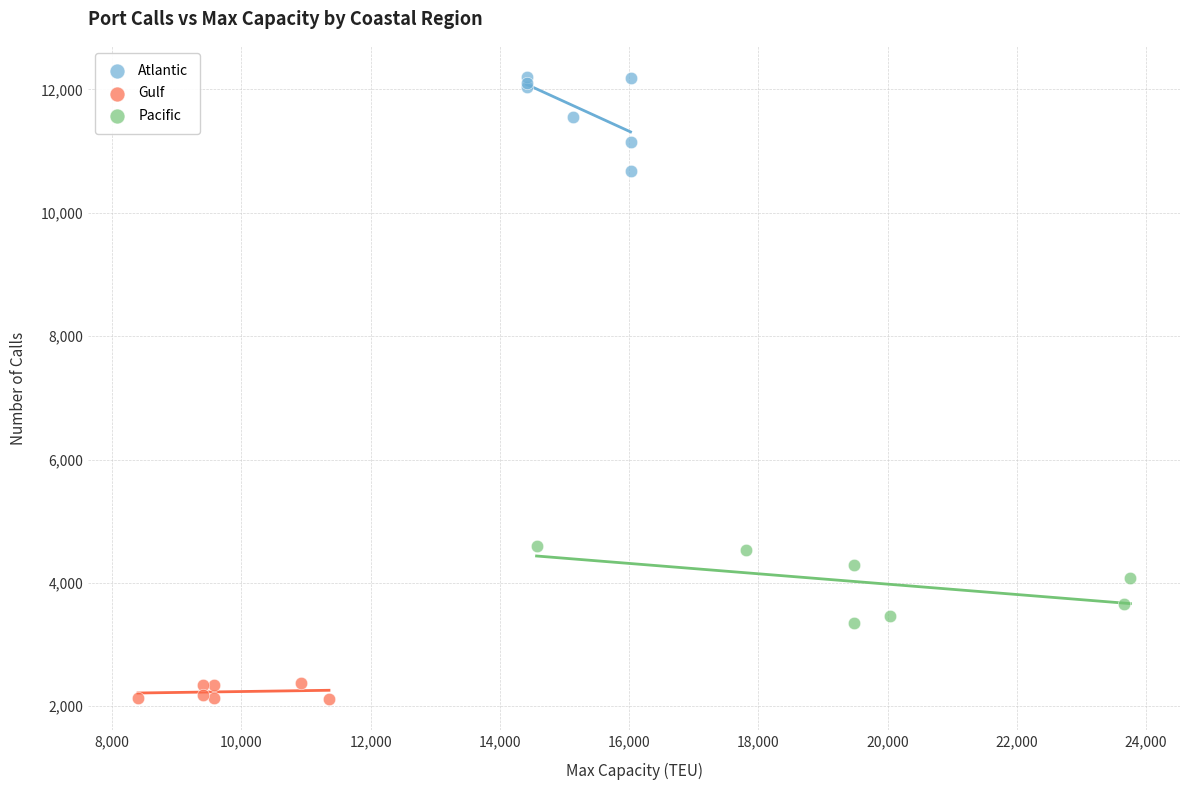

Which series has the largest Y range (max minus min)?

Atlantic